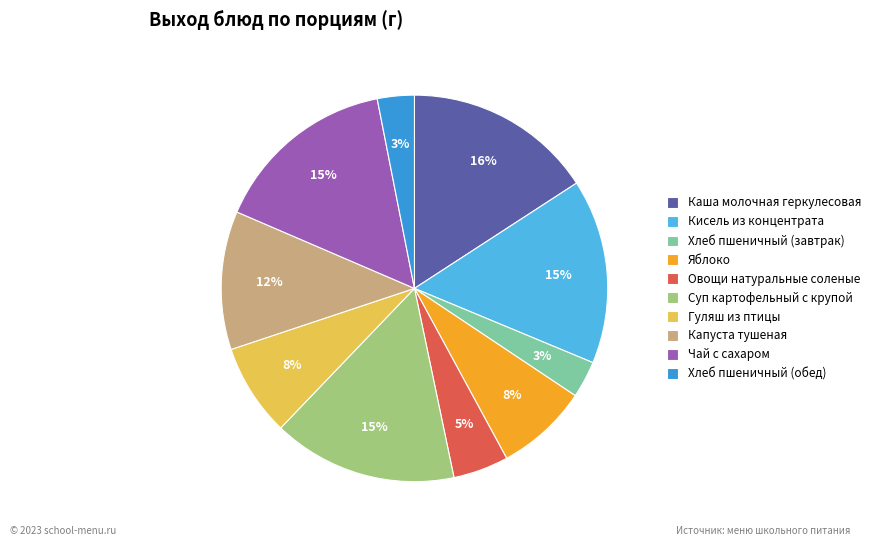

What is the ratio of the value at Хлеб пшеничный (завтрак) to the value at Чай с сахаром?

0.2